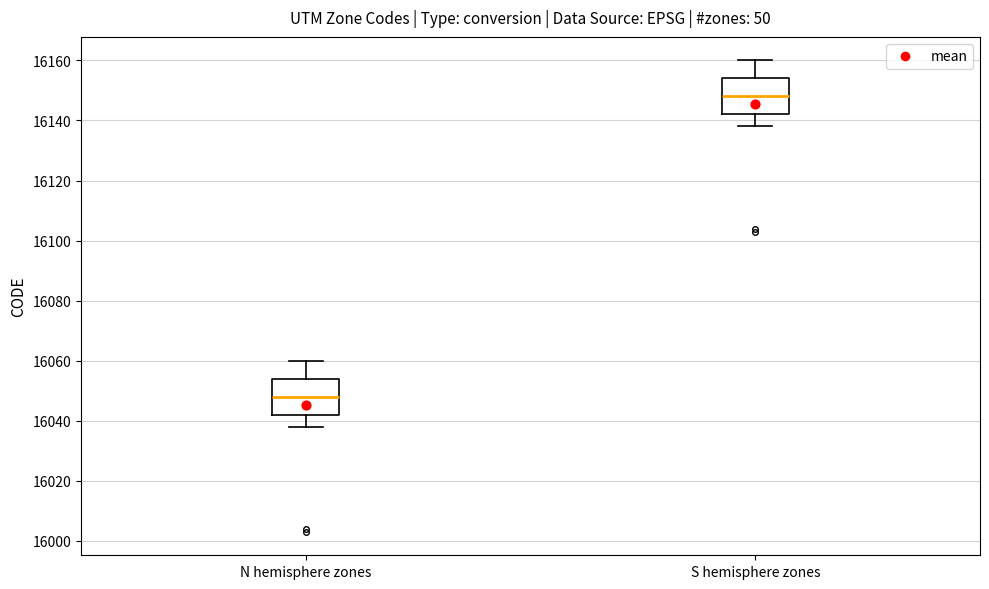

Where does the lower whisker of the box for S hemisphere zones end on the y-axis? The values are not printed on the chart, so give them approximately, as read against the axis.

16138